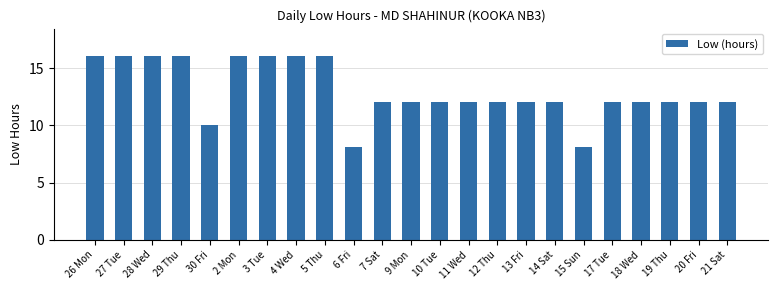

What is the difference between the maximum and minimum values?

8.0